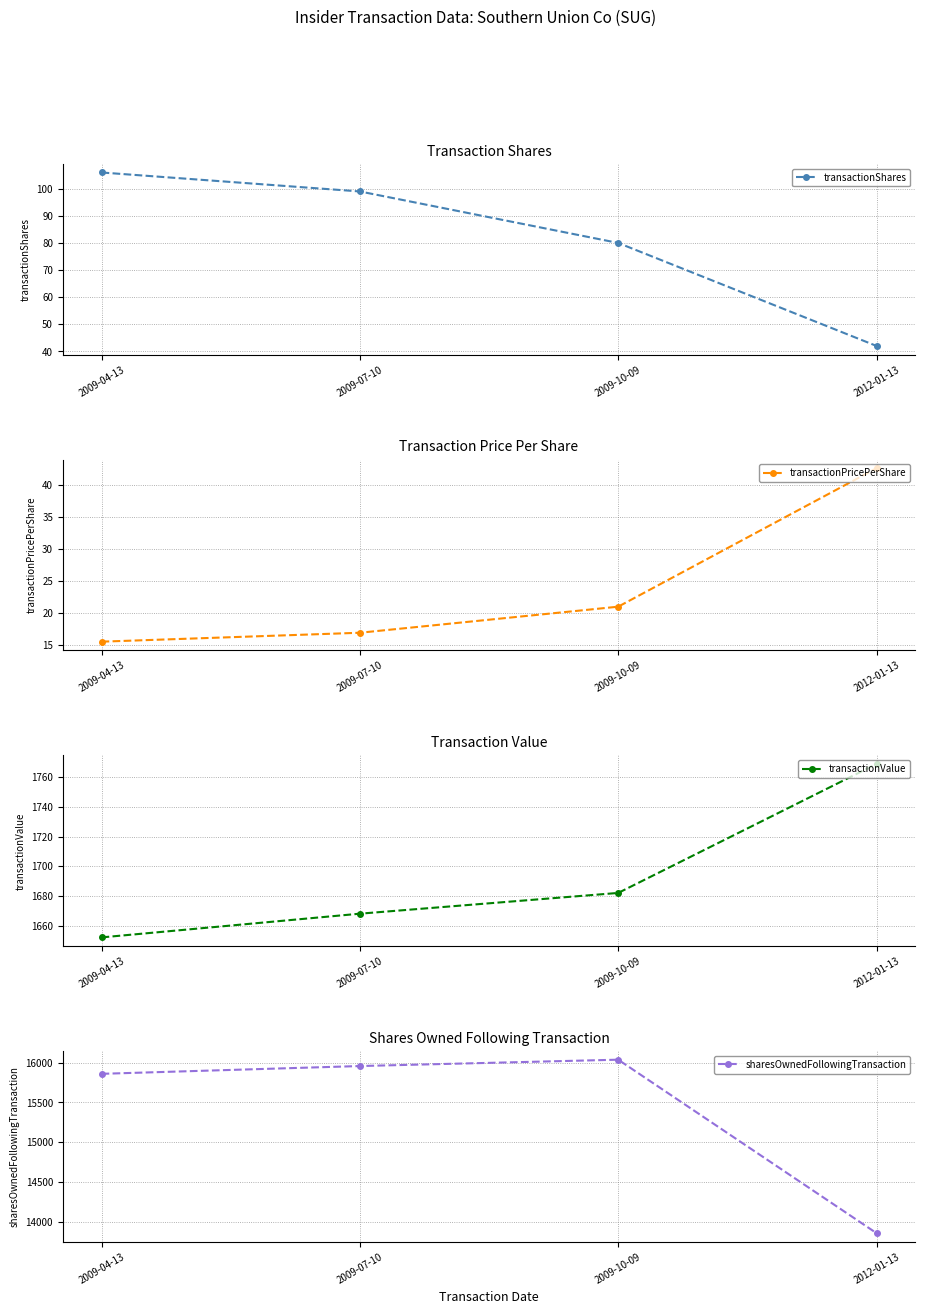

How many data points in sharesOwnedFollowingTransaction are above 15958?

1